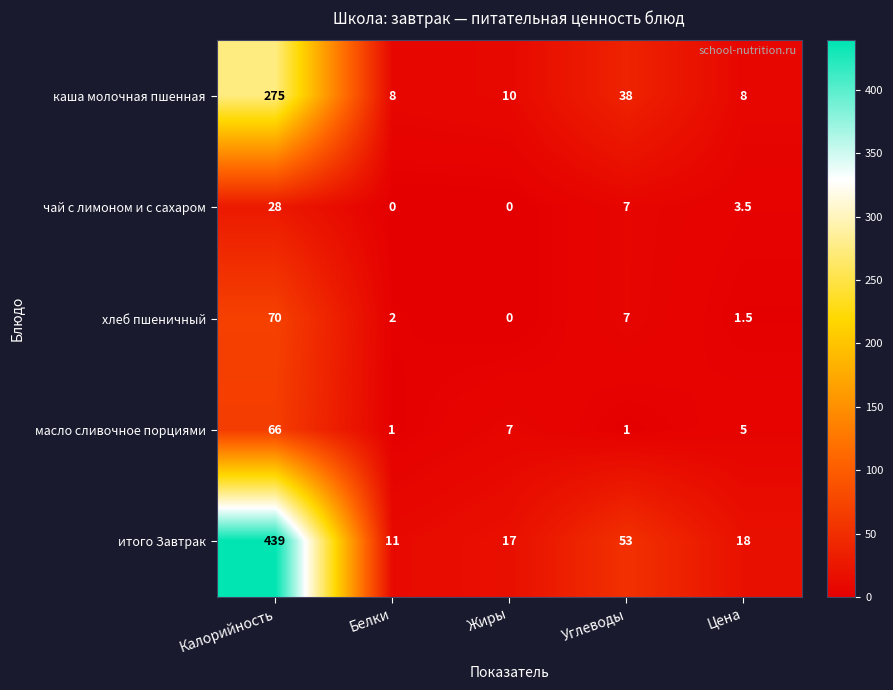

What is the spread (max minus min) of values at Белки?

11.0